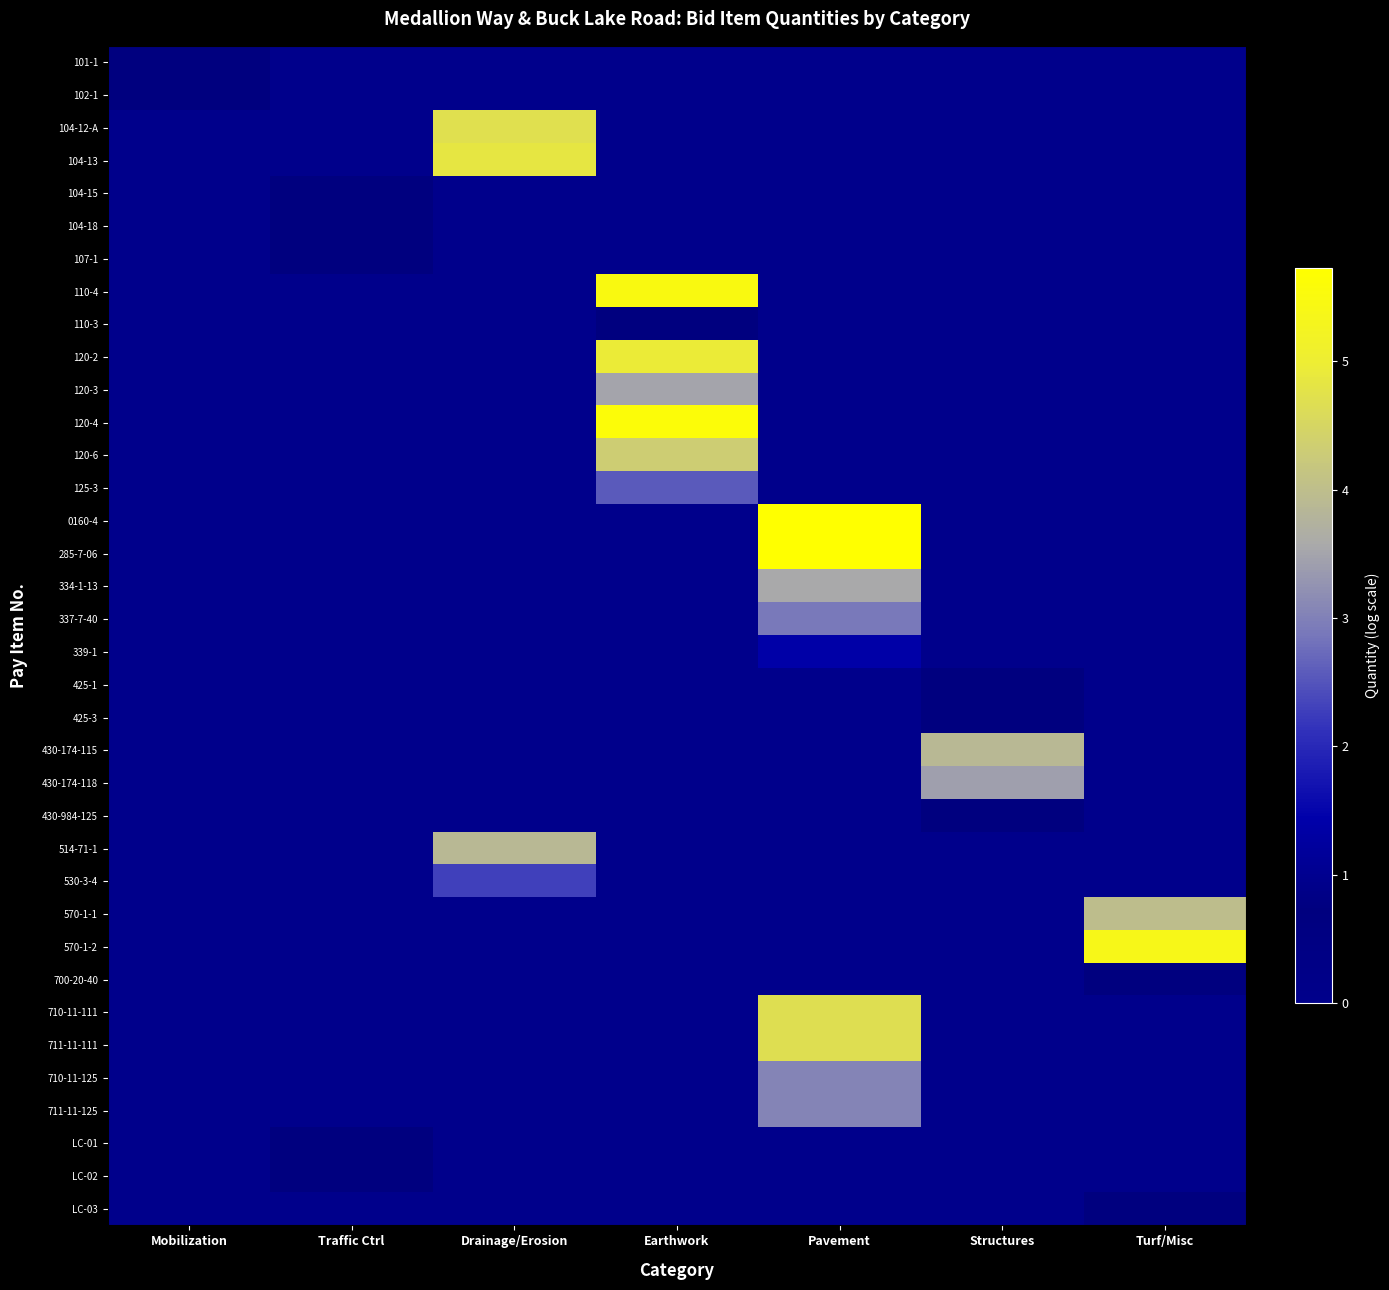

How many distinct data groups are displayed?

36